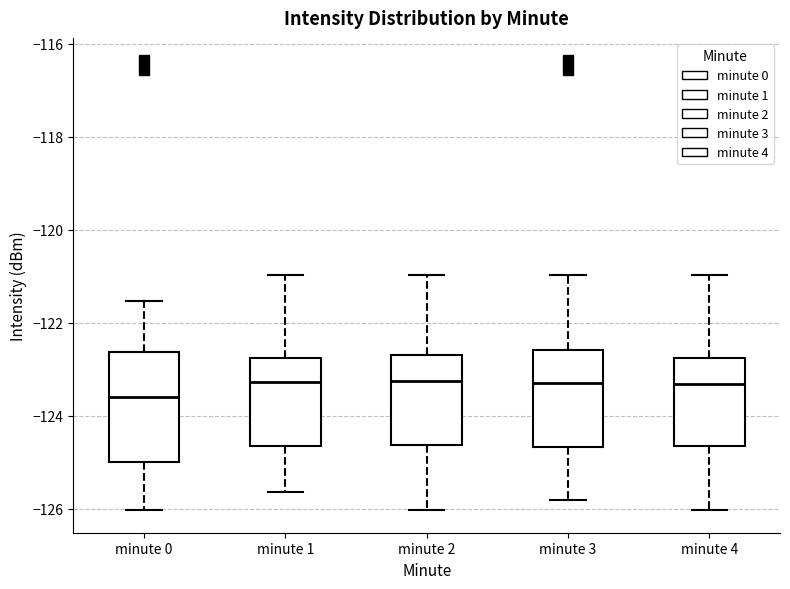

Reading left to right, transcribe this box plot: for each box, give where its median line is, the range the box spans, and where its two whiskers end, as read against the y-axis. The values are not printed on the chart, so give them approximately, as read against the axis.

minute 0: median -123.6, box -125.0 to -122.6, whiskers -126.0 to -121.6
minute 1: median -123.2, box -124.6 to -122.8, whiskers -125.6 to -121.0
minute 2: median -123.2, box -124.6 to -122.6, whiskers -126.0 to -121.0
minute 3: median -123.2, box -124.6 to -122.6, whiskers -125.8 to -121.0
minute 4: median -123.4, box -124.6 to -122.8, whiskers -126.0 to -121.0